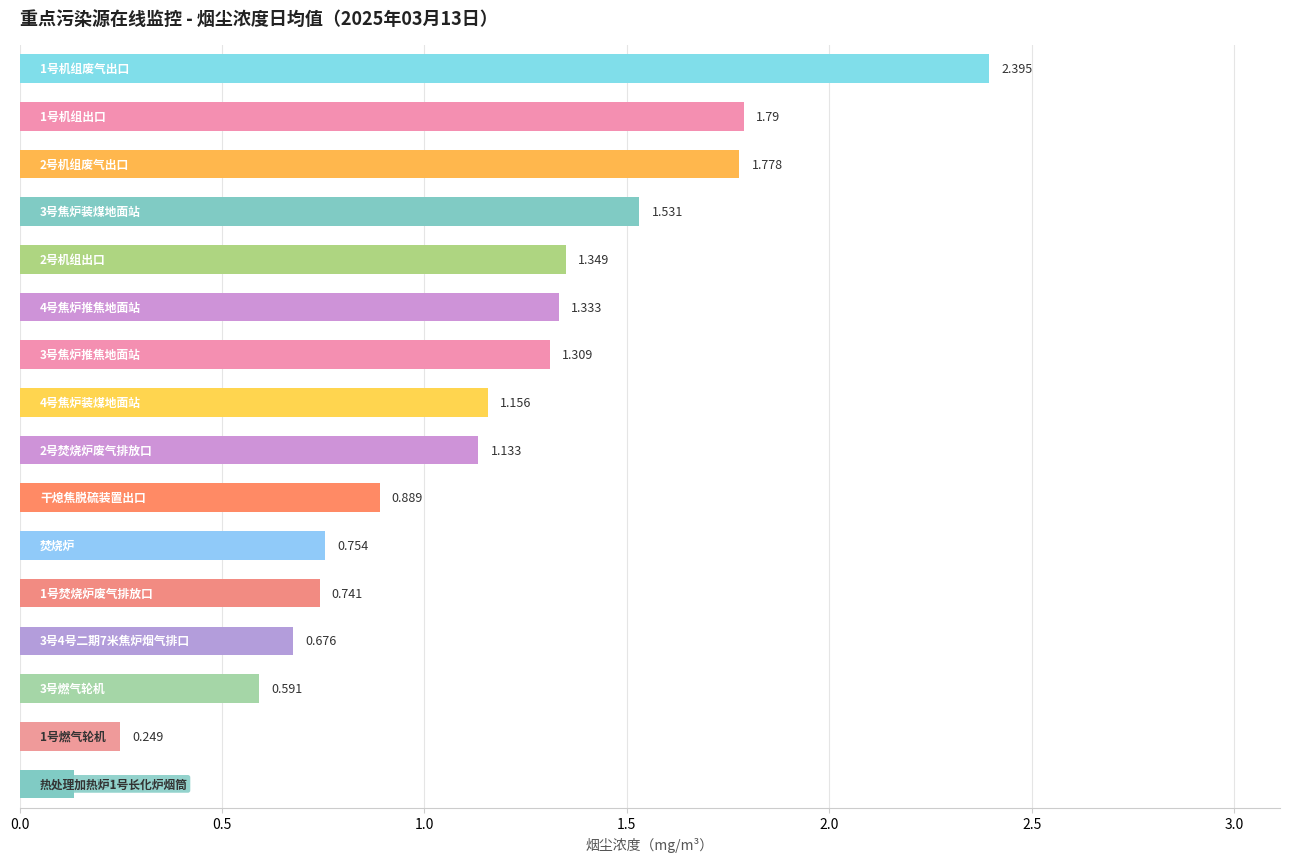

What is the average value?

1.1